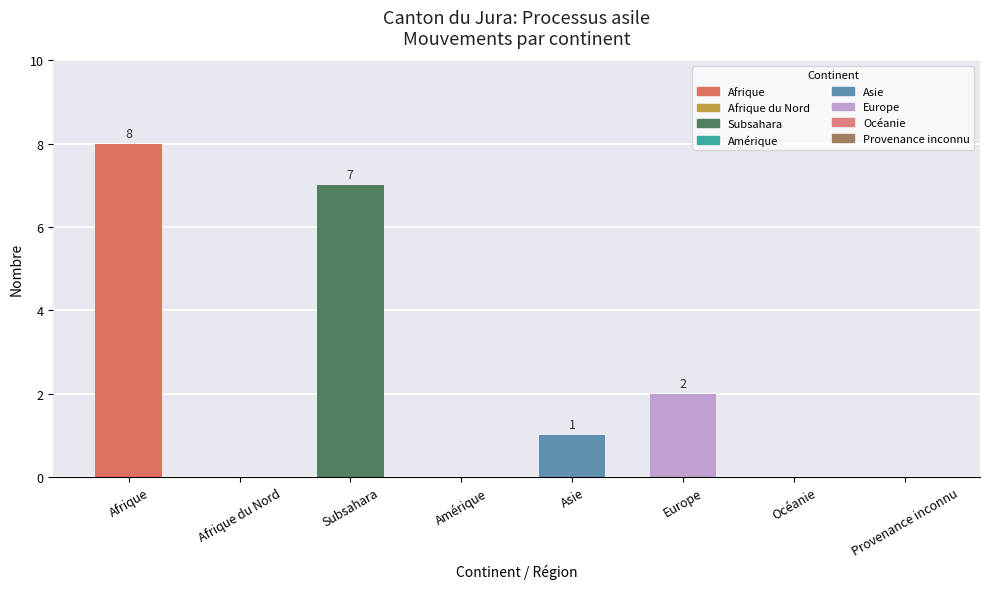

The chart shows a value of 4 at Amérique. True or false?

False